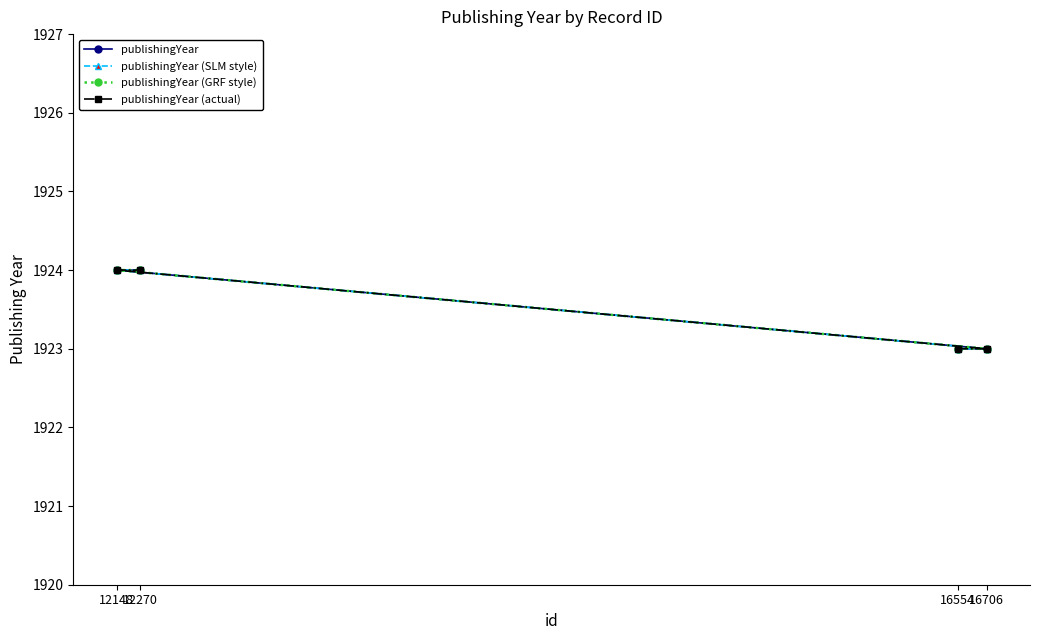

What is the maximum value shown in the chart?

1924